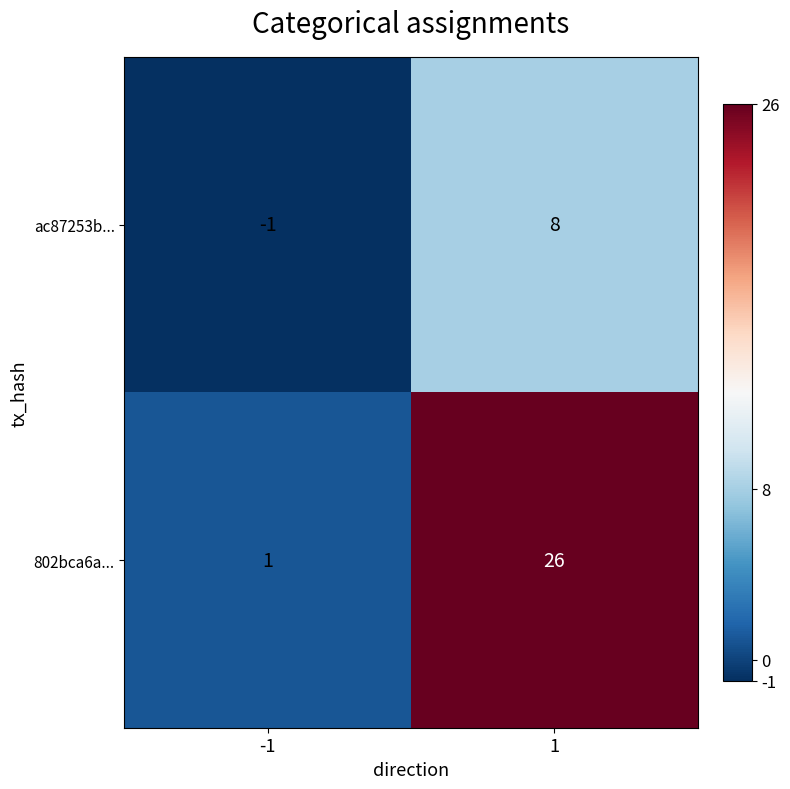

What is the difference between the highest and lowest values at 1?

18